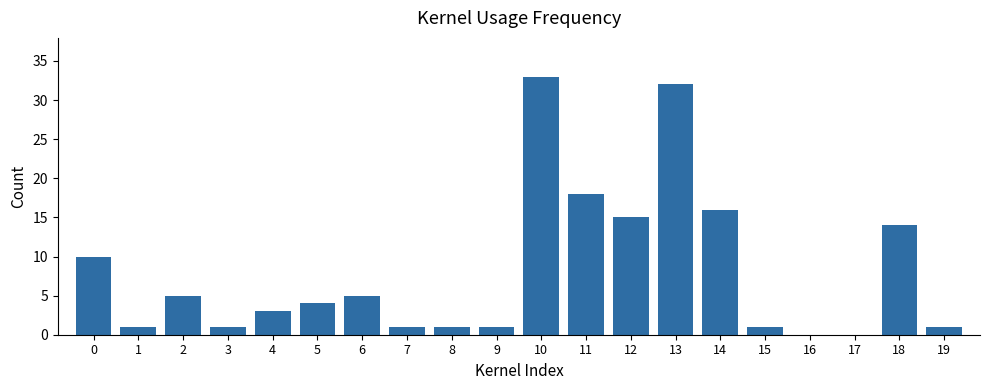

What is the change in value from 2 to 10?

+28